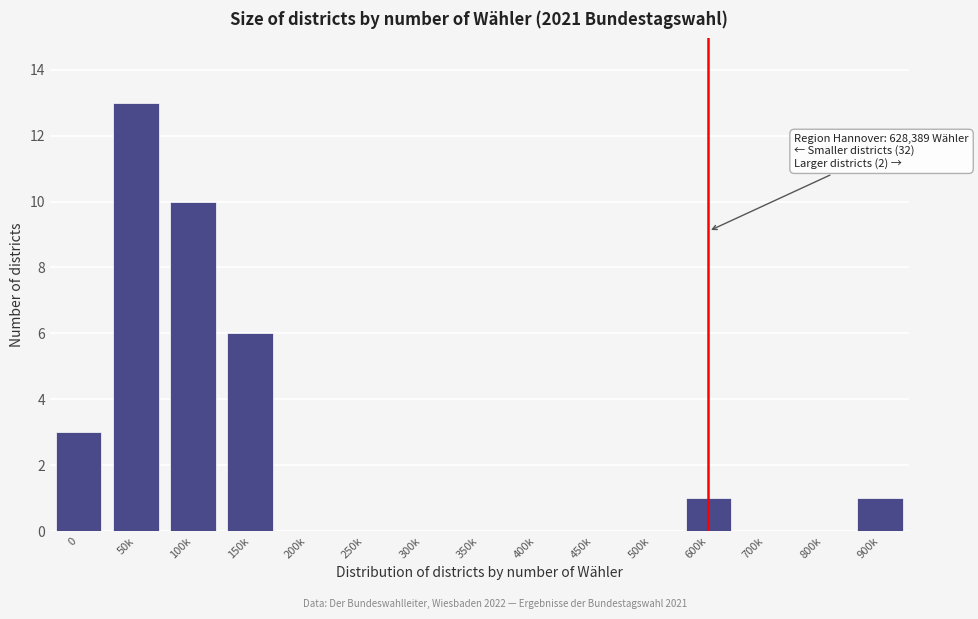

Reading left to right, what are all the values shown in this chart?

0=3	50k=13	100k=10	150k=6	200k=0	250k=0	300k=0	350k=0	400k=0	450k=0	500k=0	600k=1	700k=0	800k=0	900k=1